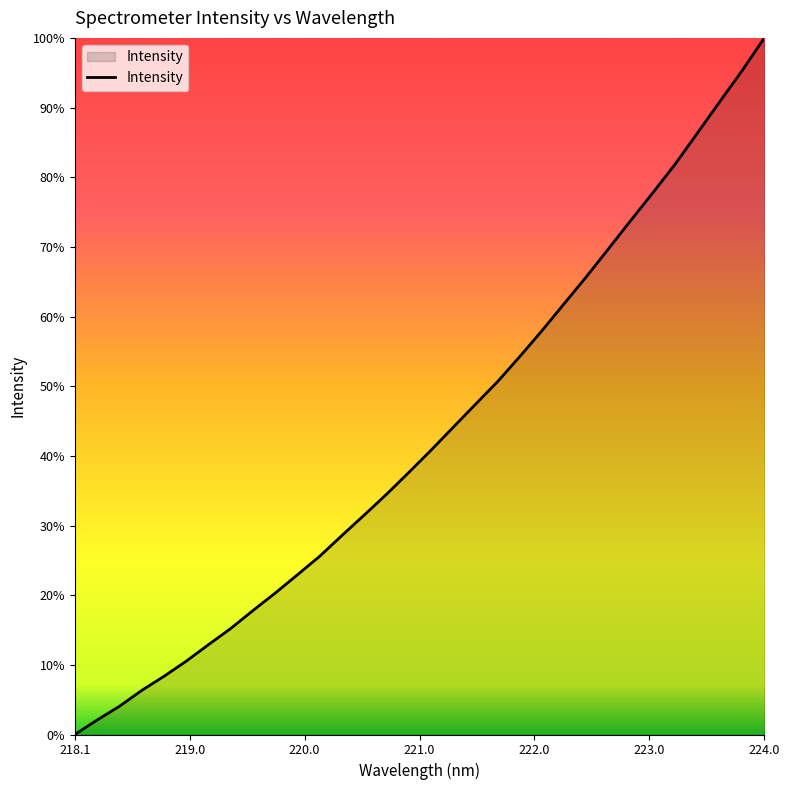

Is this an area chart (filled region under the line)?

Yes